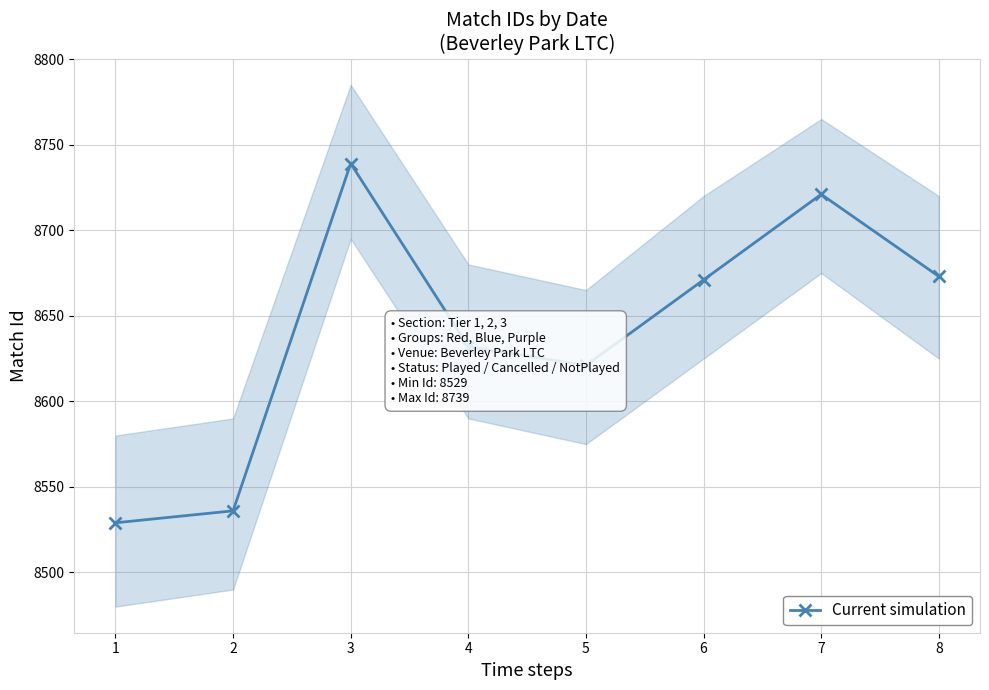

What is the sum of all values?

69122